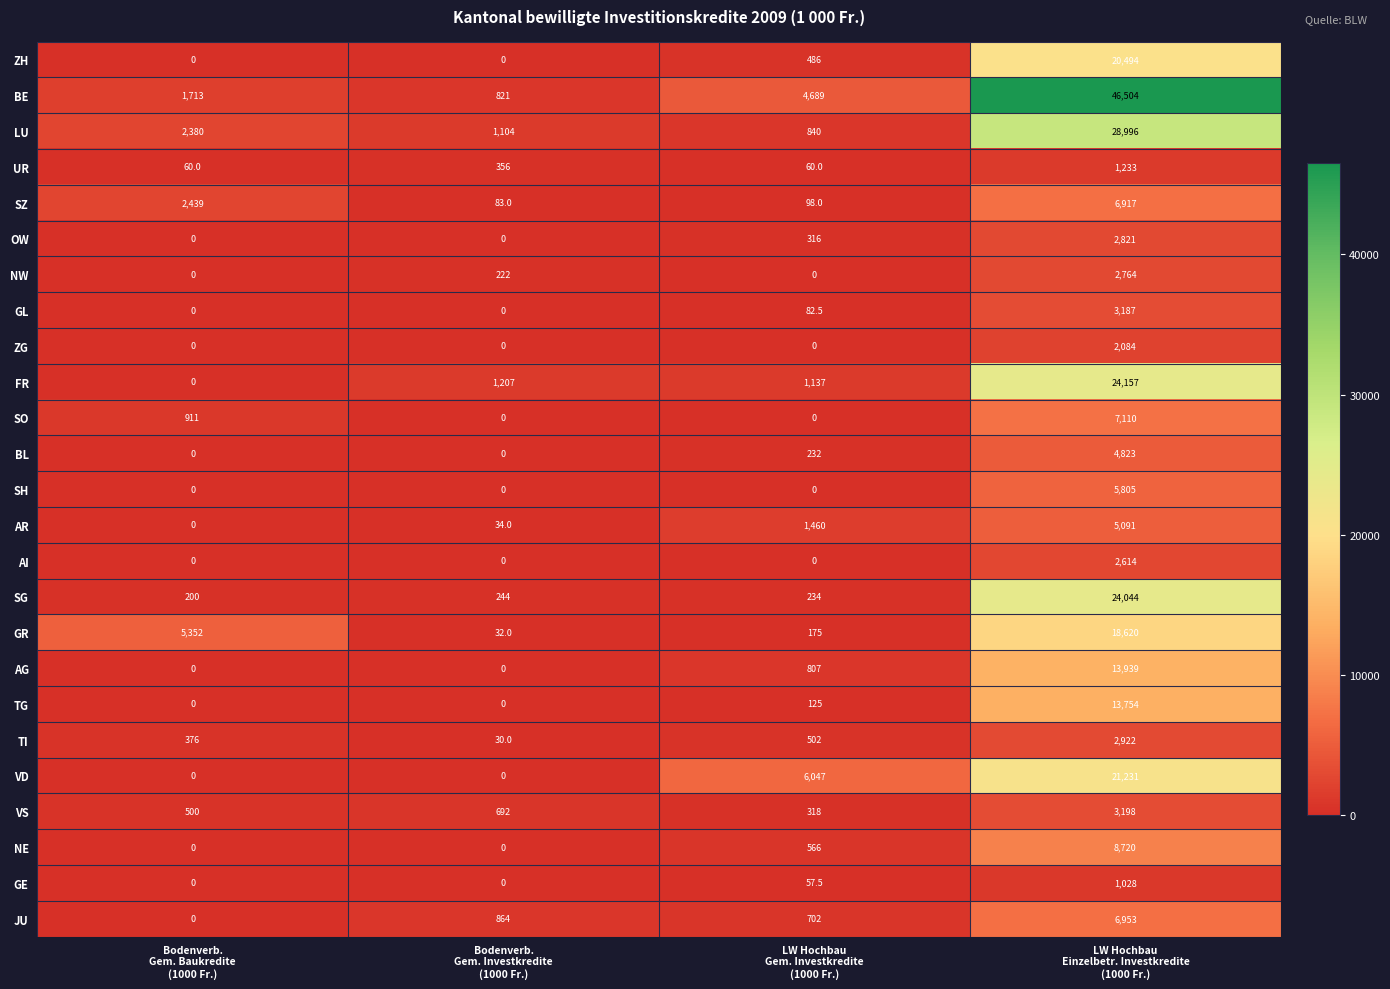

Count the VD values in the range 0 to 21231.

4